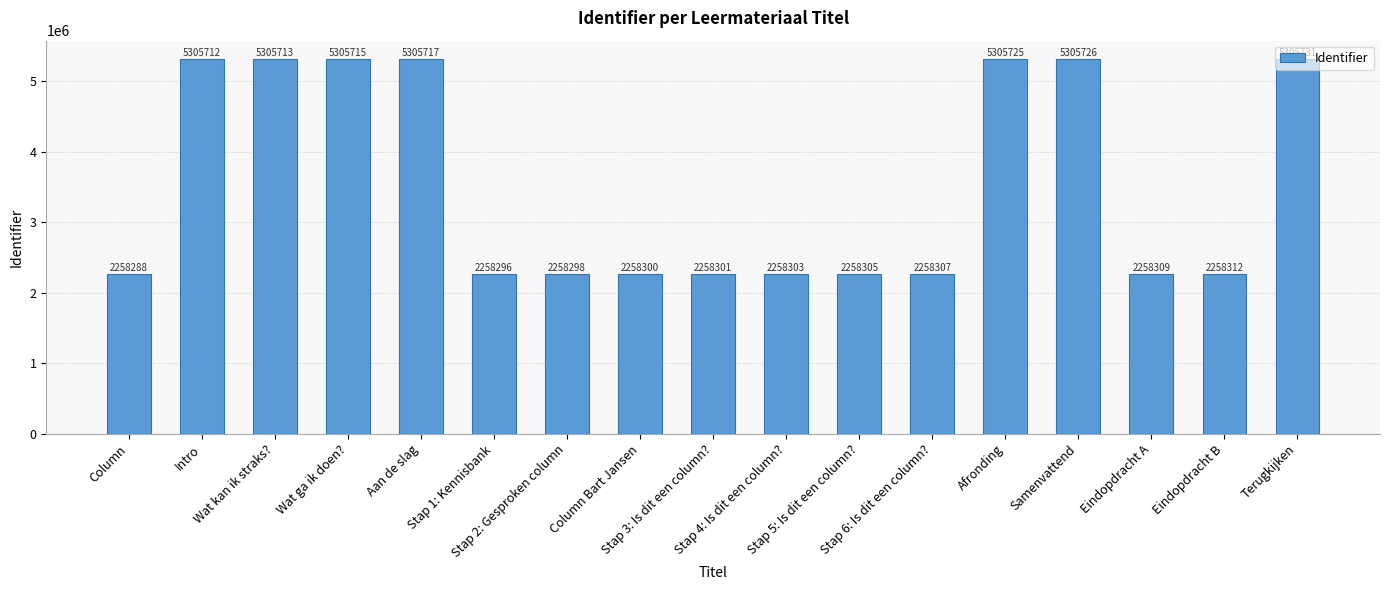

List the labels in order of value, largest first.

Terugkijken, Samenvattend, Afronding, Aan de slag, Wat ga ik doen?, Wat kan ik straks?, Intro, Eindopdracht B, Eindopdracht A, Stap 6: Is dit een column?, Stap 5: Is dit een column?, Stap 4: Is dit een column?, Stap 3: Is dit een column?, Column Bart Jansen, Stap 2: Gesproken column, Stap 1: Kennisbank, Column